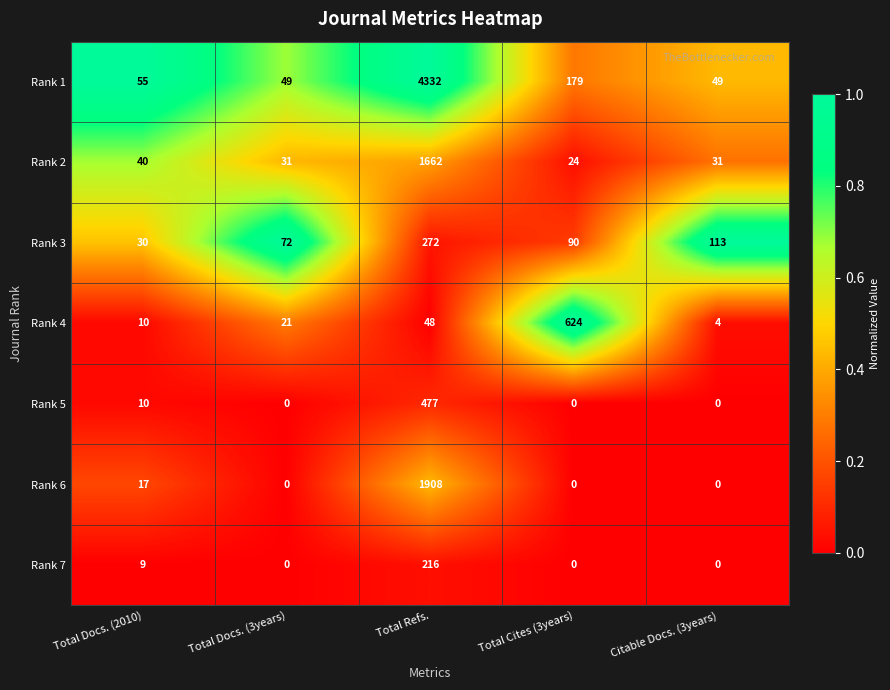

How many data points does each series have?

5